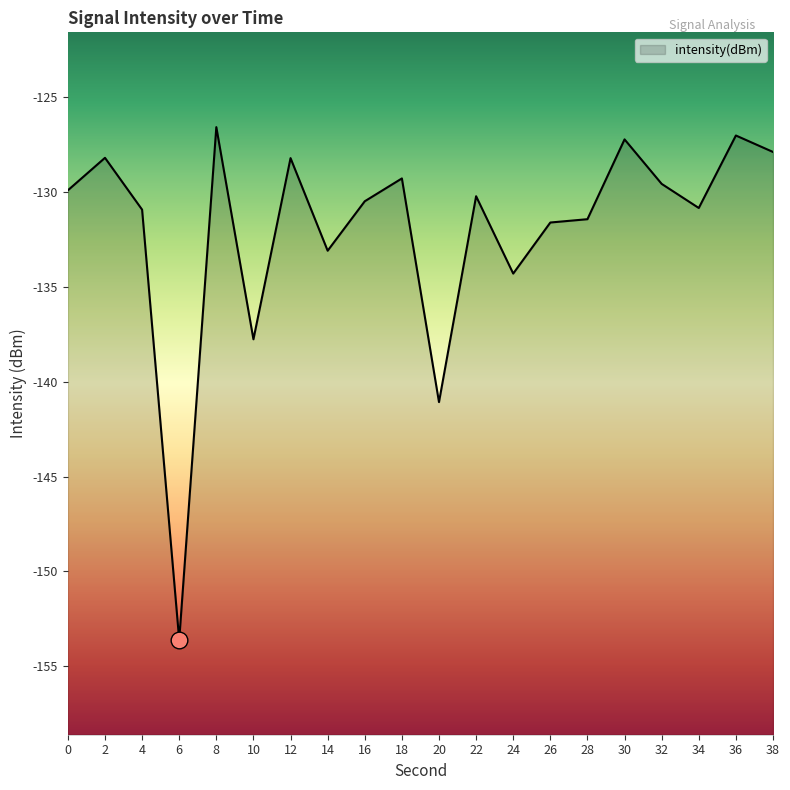

Reading left to right, extract all data points from this chart.

0=-129.9	2=-128.2	4=-130.9	6=-153.6	8=-126.6	10=-137.8	12=-128.2	14=-133.1	16=-130.5	18=-129.3	20=-141.1	22=-130.2	24=-134.3	26=-131.6	28=-131.4	30=-127.2	32=-129.6	34=-130.8	36=-127.0	38=-127.9